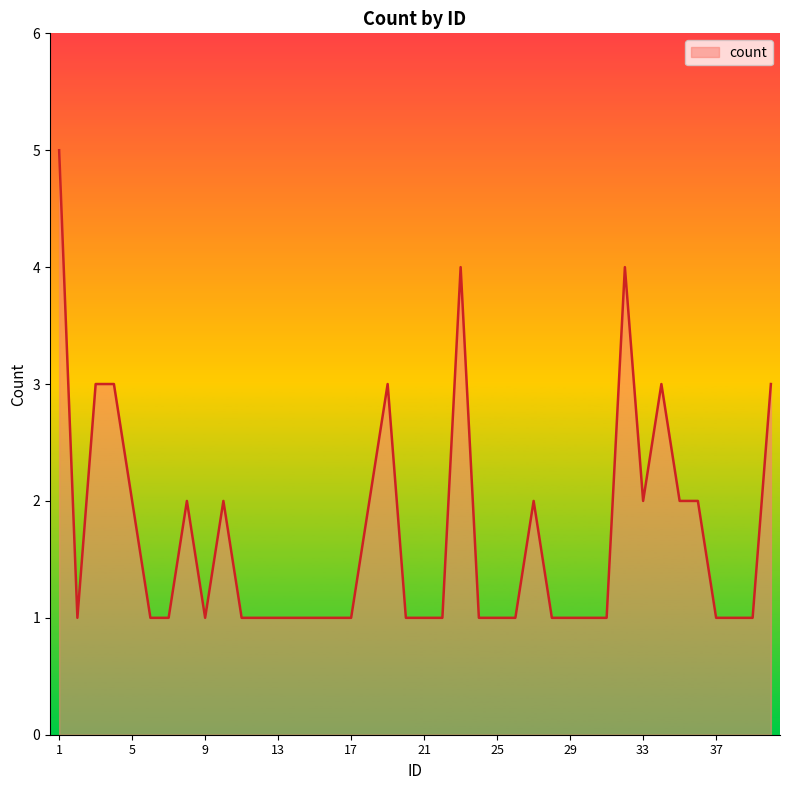

True or false: there are more than 0 points higher than both neighbors.

True